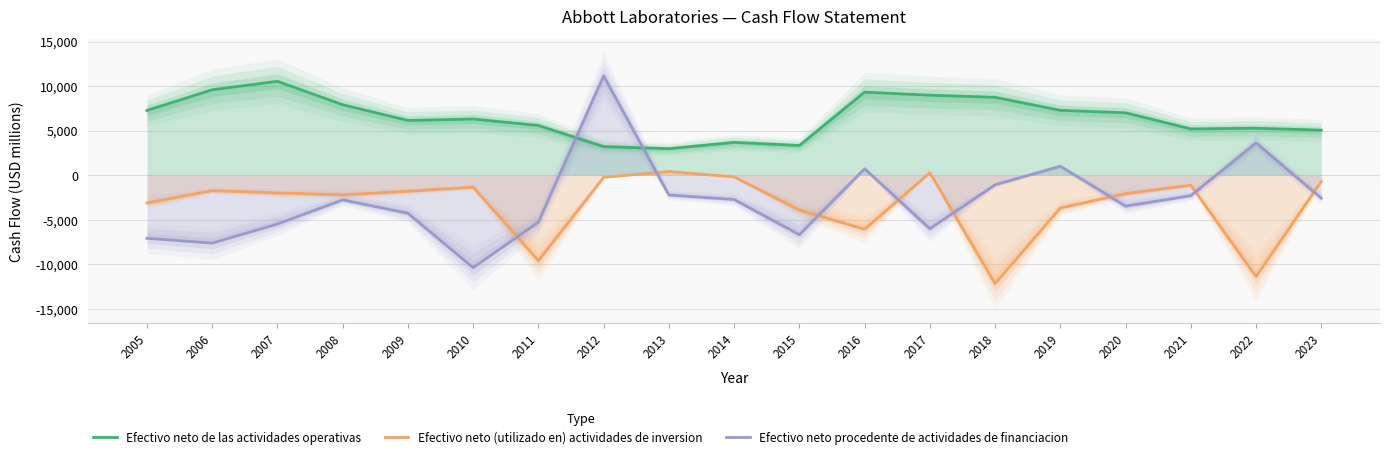

True or false: Efectivo neto (utilizado en) actividades de inversion has a value of -1815 at 2009.

True